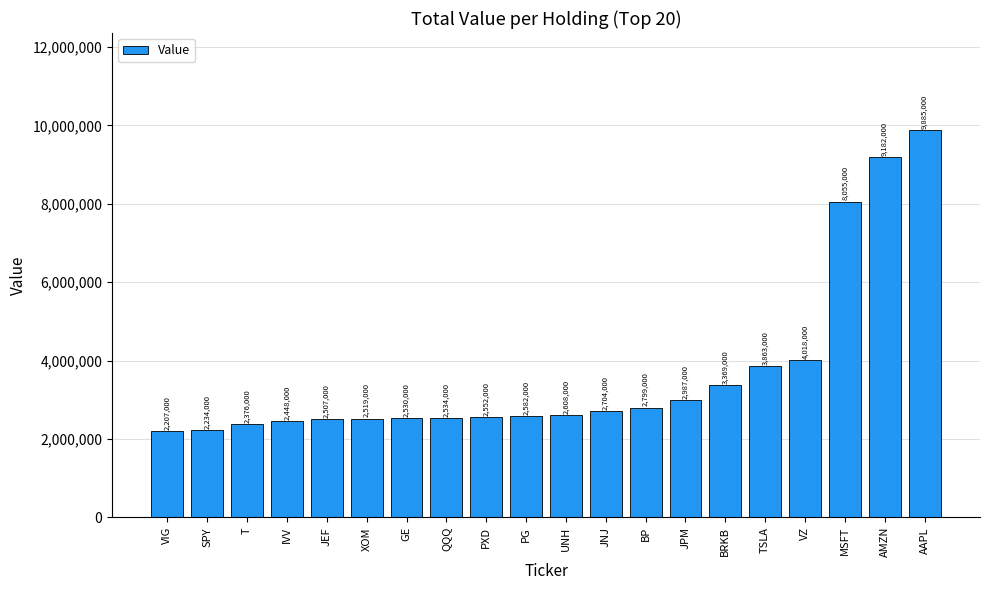

Is it true that the value at AAPL is 9885000?

True